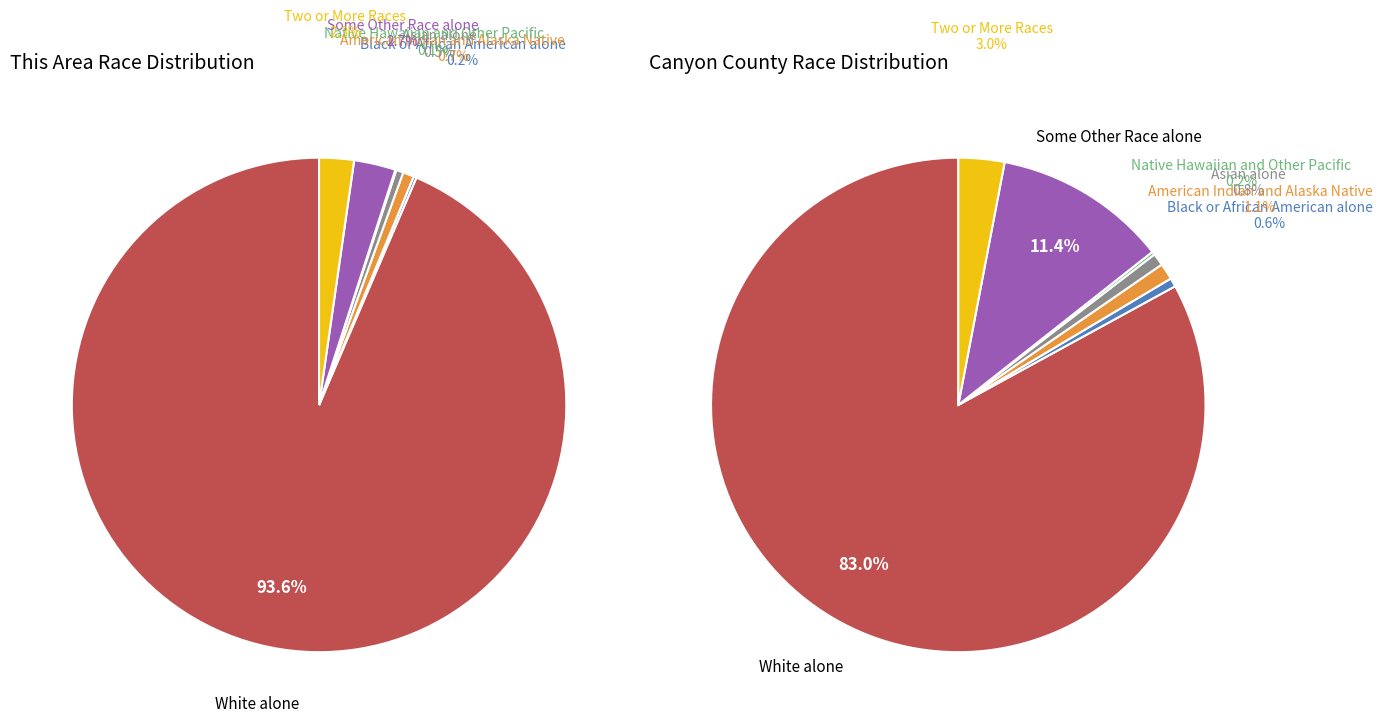

What is the total percentage of Some Other Race alone and Native Hawaiian and Other Pacific?

2.8%